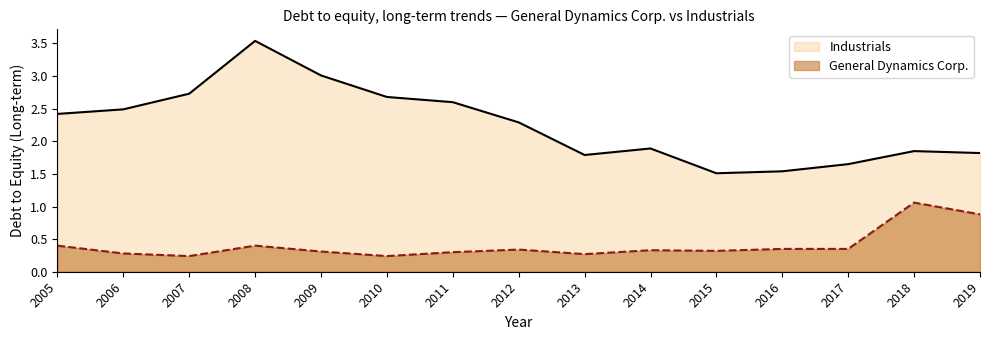

How many values in the Industrials series exceed 2?

8